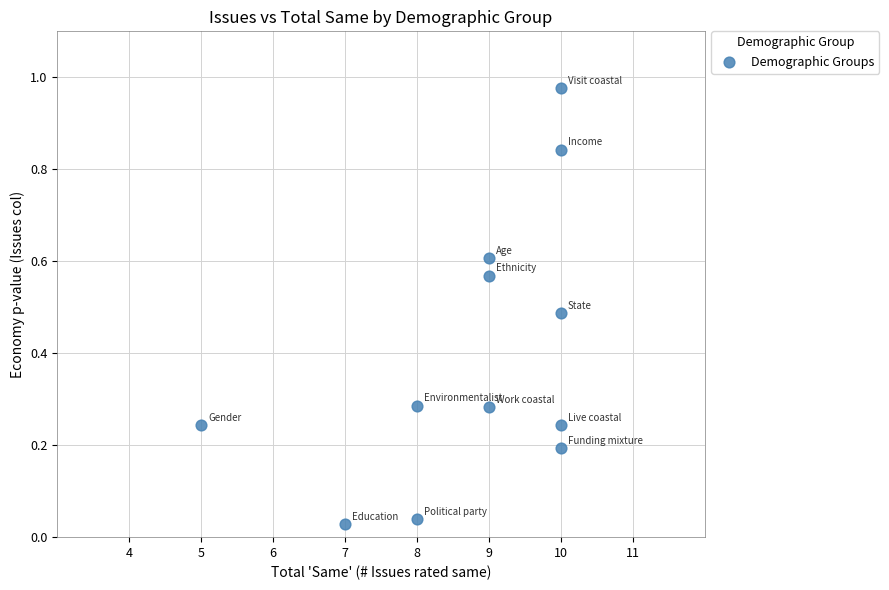

What is the range of Y values (max minus min)?

0.9